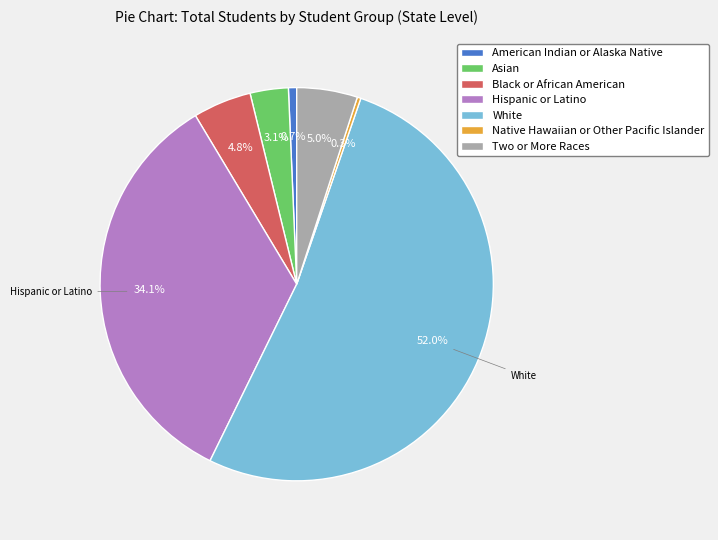

How much of the chart is everything except Native Hawaiian or Other Pacific Islander?

99.7%